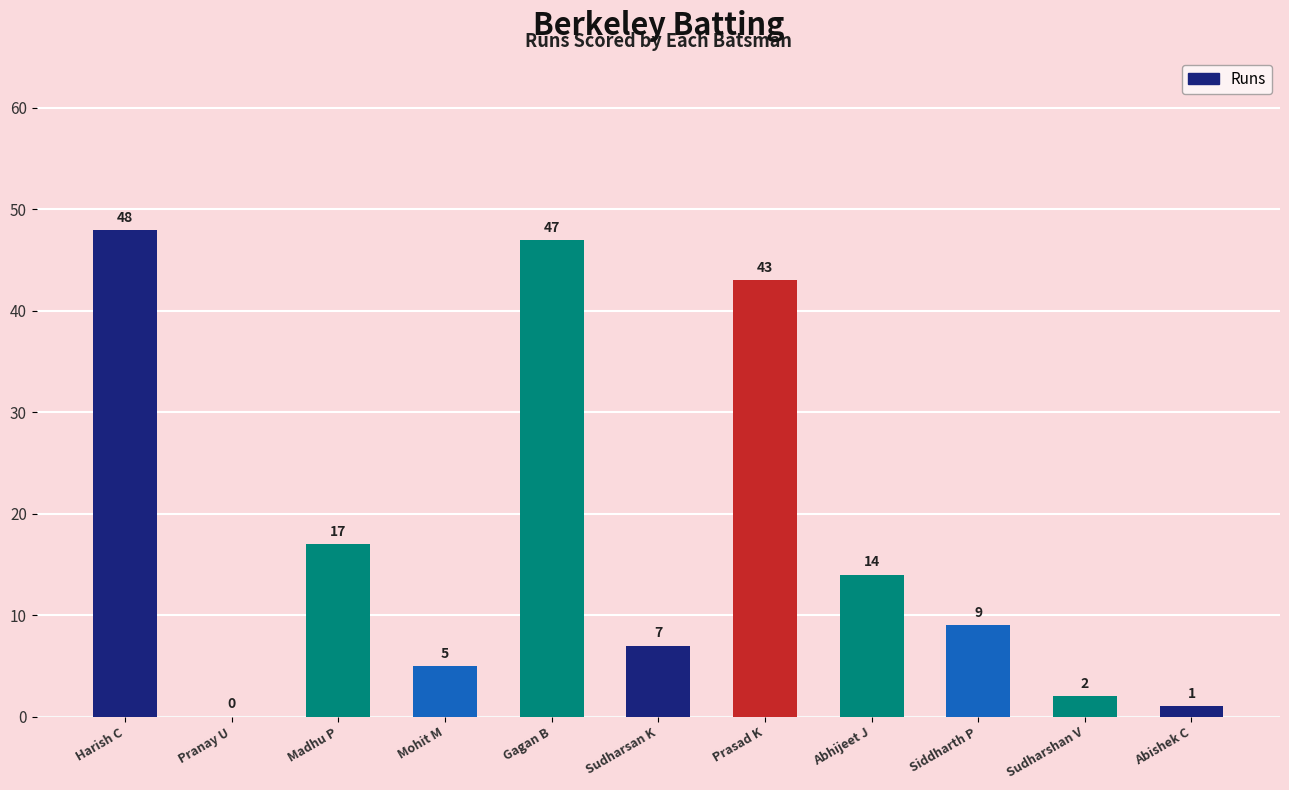

Reading right to left, transcribe all the data shown in this chart.

Abishek C=1	Sudharshan V=2	Siddharth P=9	Abhijeet J=14	Prasad K=43	Sudharsan K=7	Gagan B=47	Mohit M=5	Madhu P=17	Pranay U=0	Harish C=48